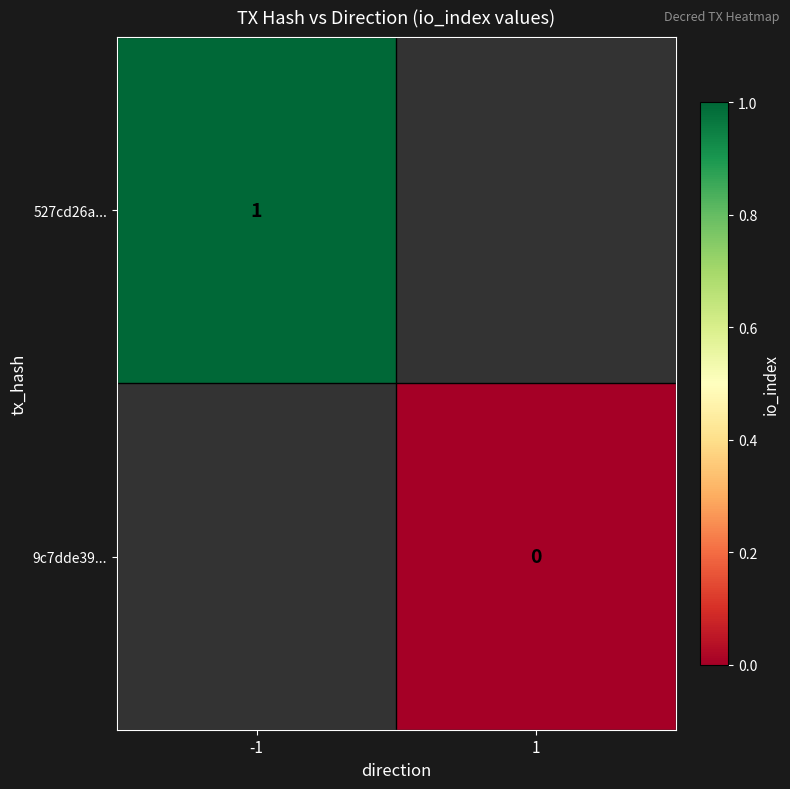

At how many categories does at least one series exceed 0?

1